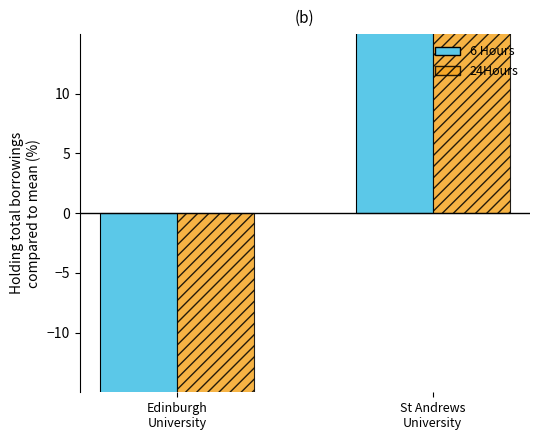

What is the label of the 2nd bar from the left?

St Andrews
University